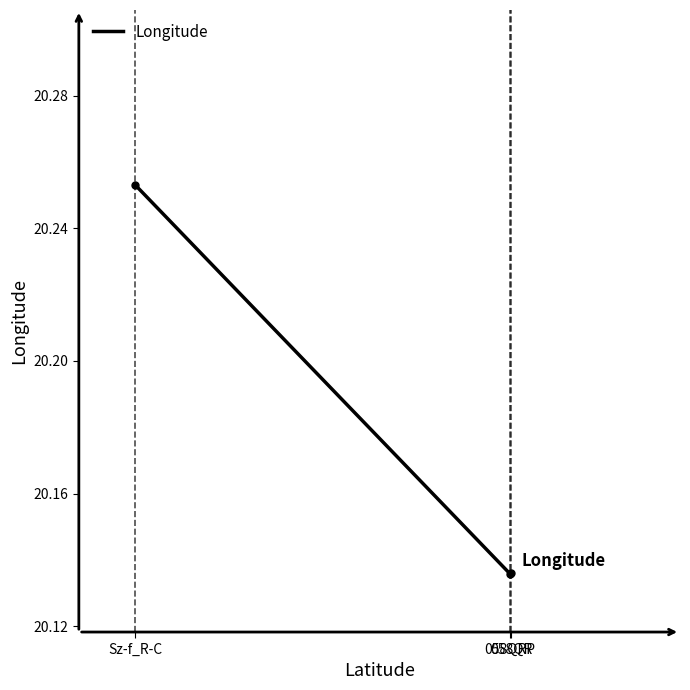

What is the difference between the maximum and minimum values?

0.1